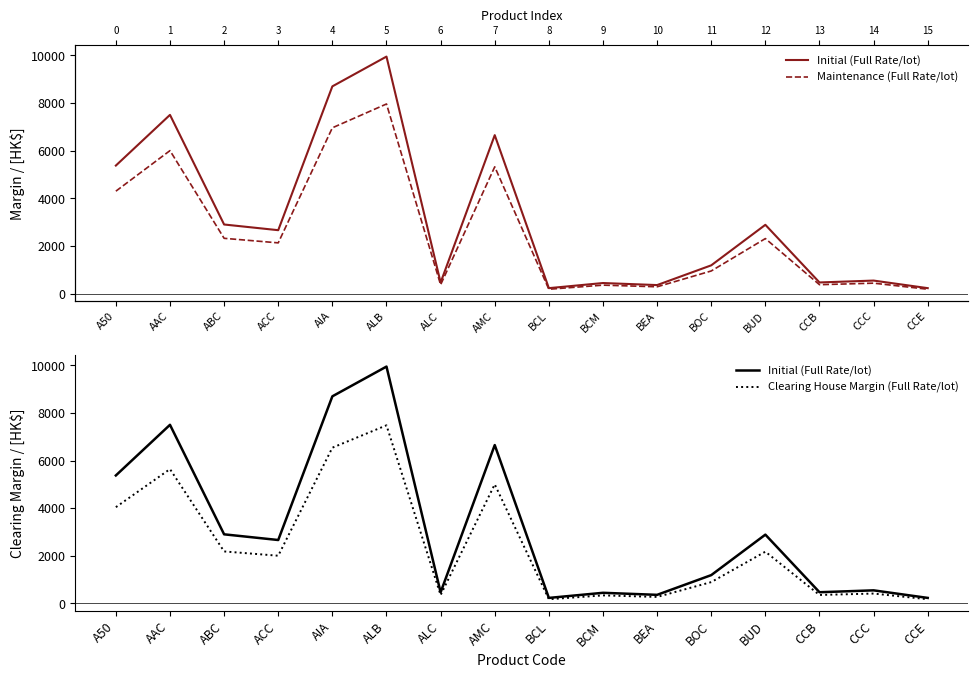

What is the average value of the Clearing House Margin (Full Rate/lot) series?

2375